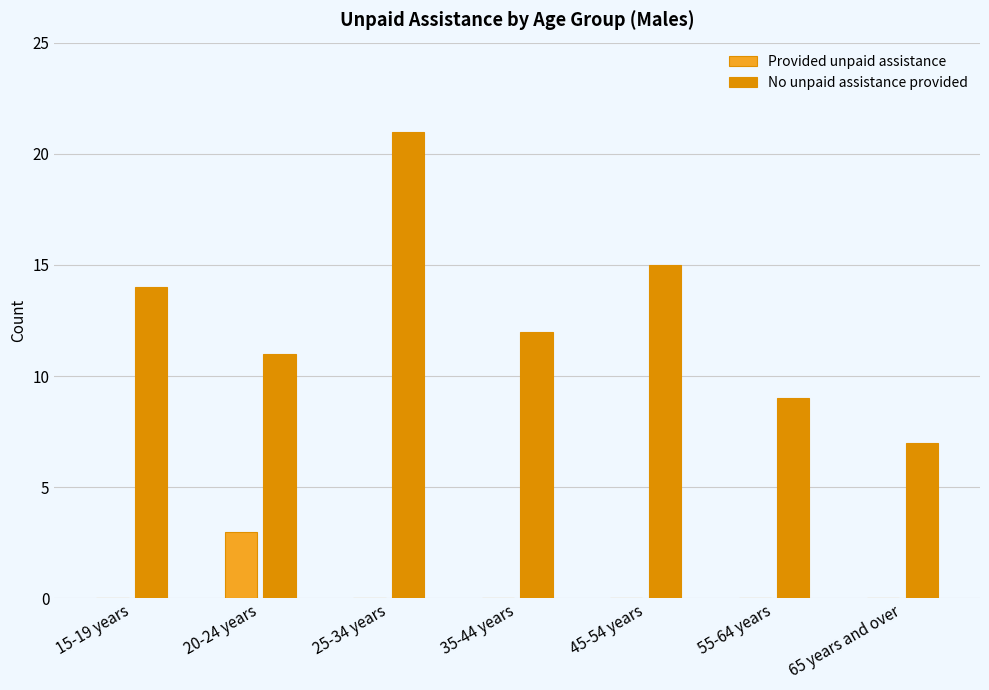

The value of No unpaid assistance provided at 20-24 years is 5. True or false?

False